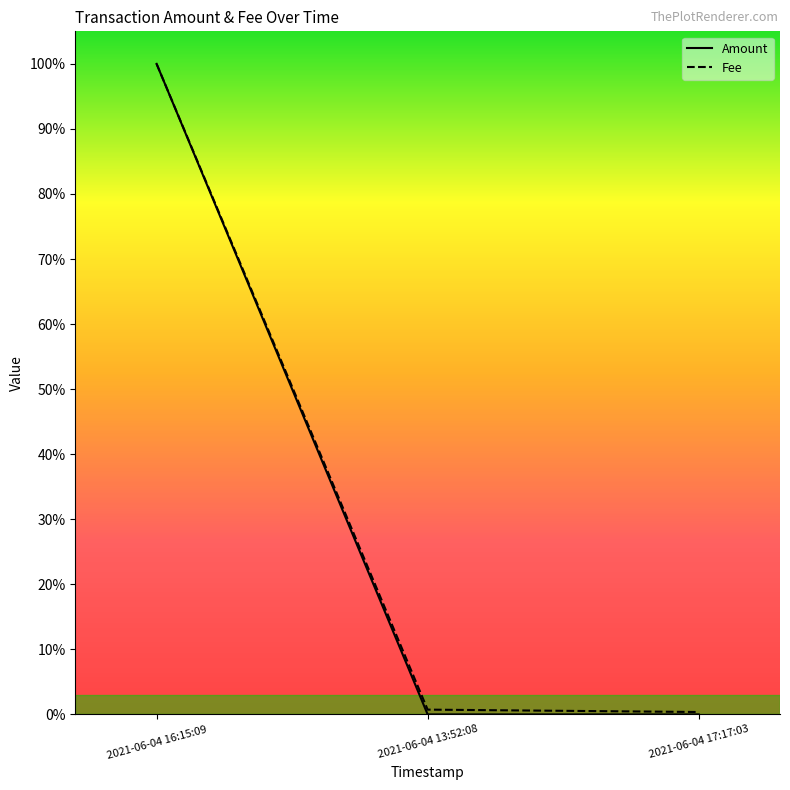

What is the sum of all Fee values?

1.0